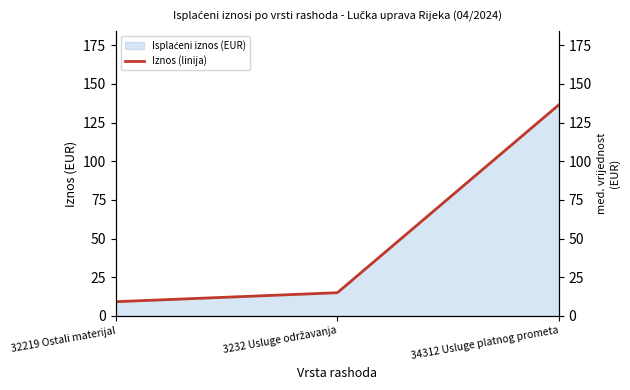

What is the sum of all values?

160.6